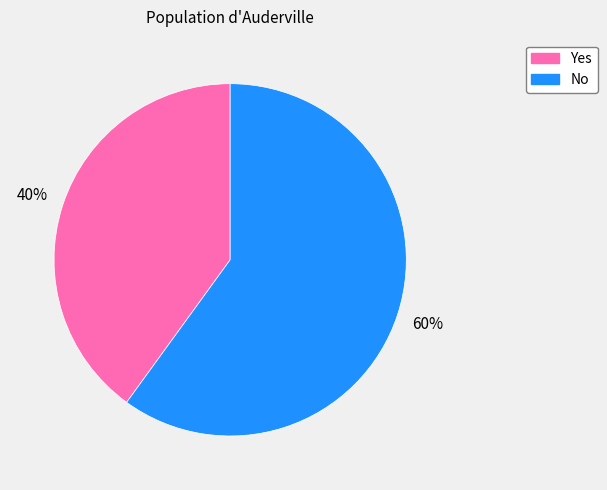

To the nearest percent, what percentage of the pie is Yes?

40%